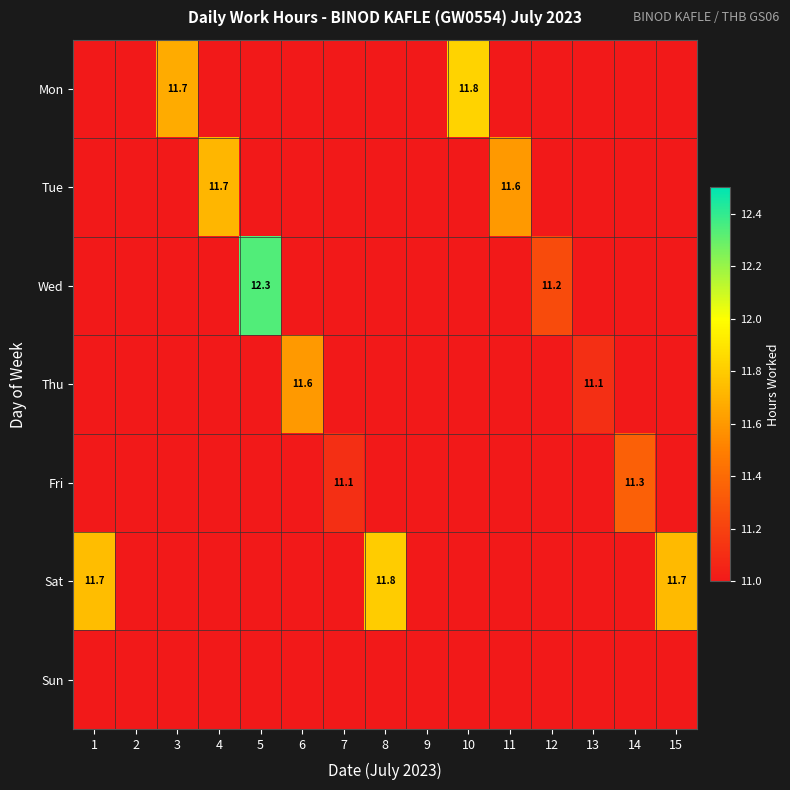

Which category has the lowest value across all series?

13